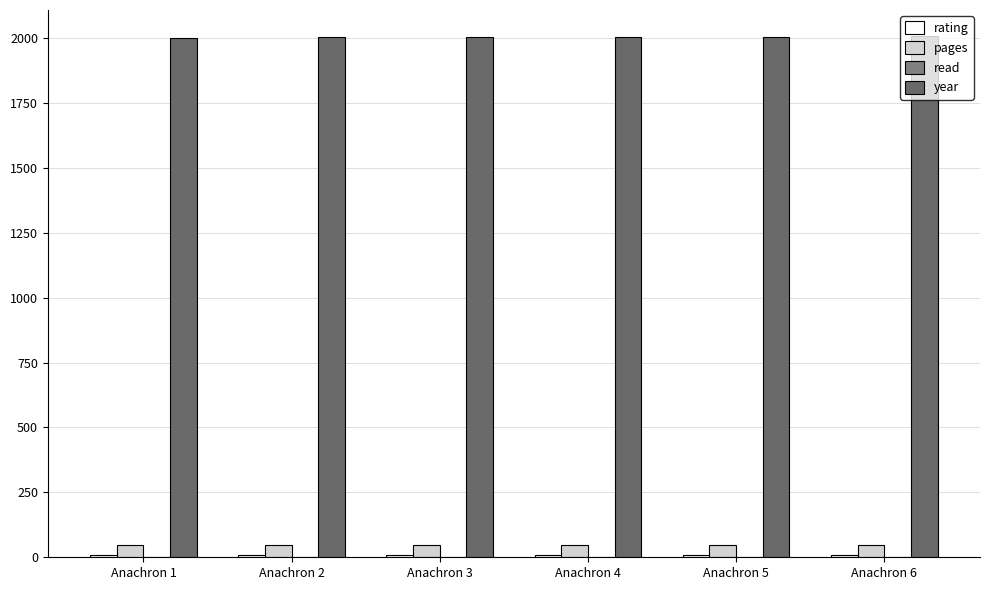

How many categories are shown in the chart?

6